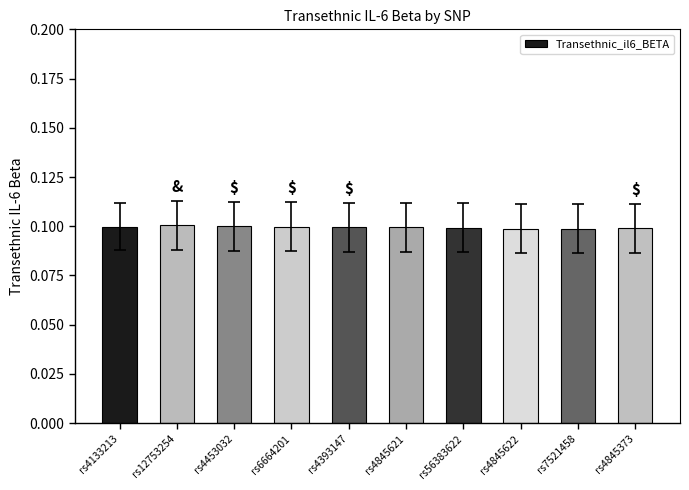

How many distinct data groups are displayed?

1